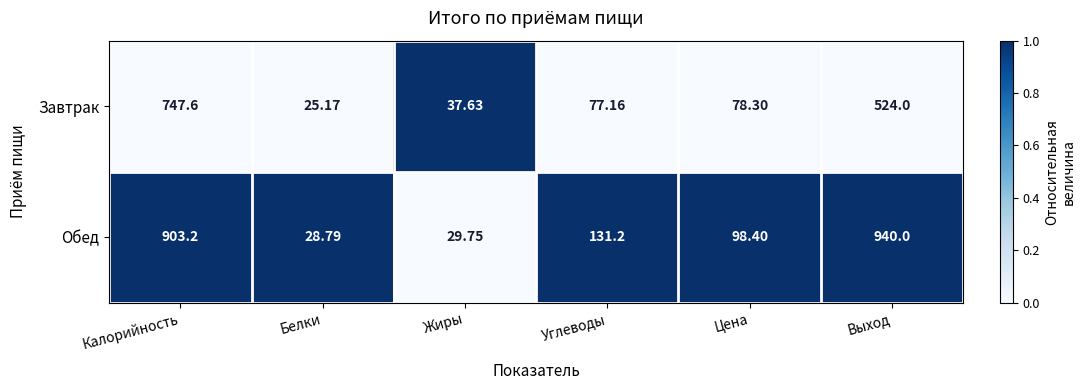

At which label is Обед closest to 484?

Углеводы